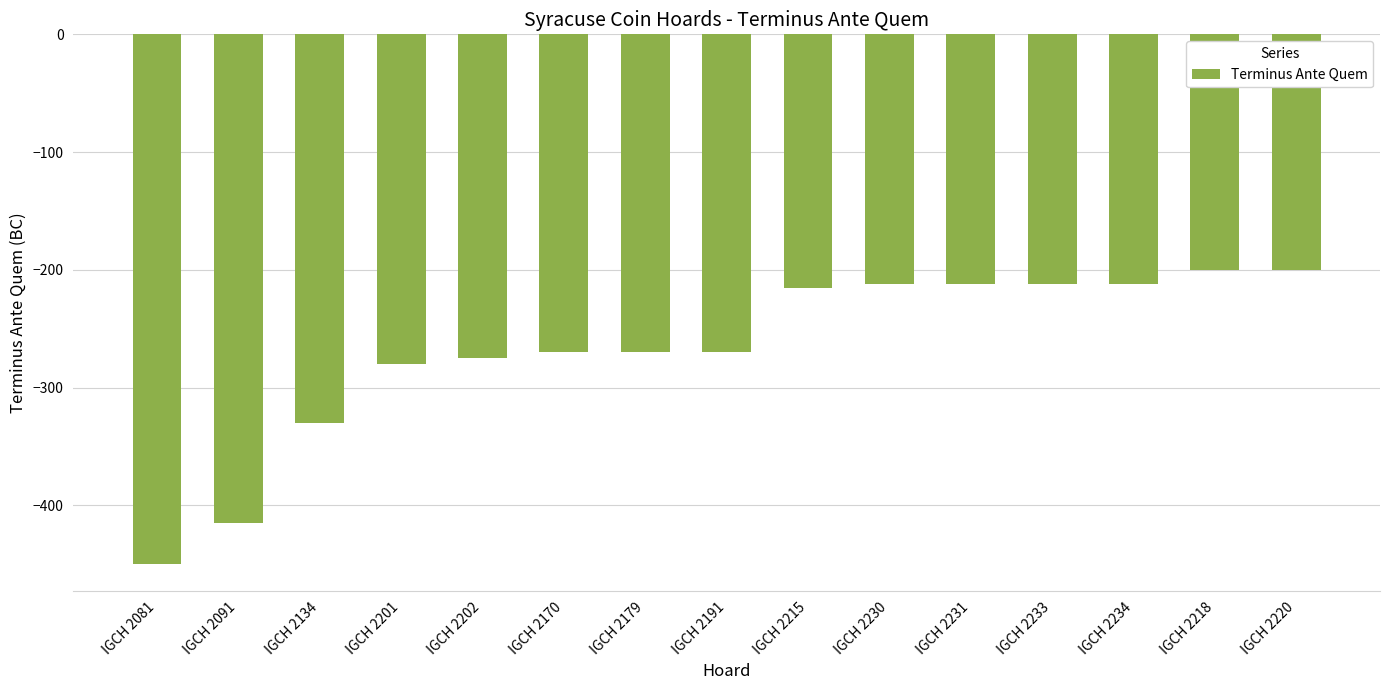

What is the label of the 8th bar from the right?

IGCH 2191